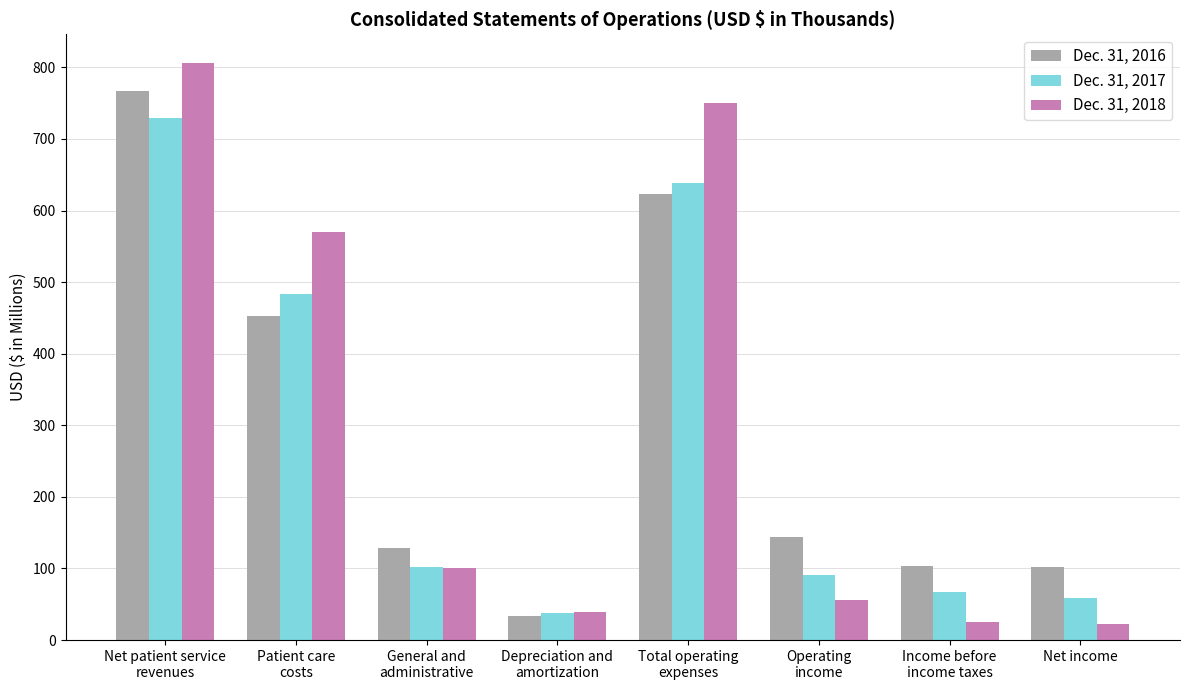

List the series in order of their peak value, highest first.

Dec. 31, 2018, Dec. 31, 2016, Dec. 31, 2017